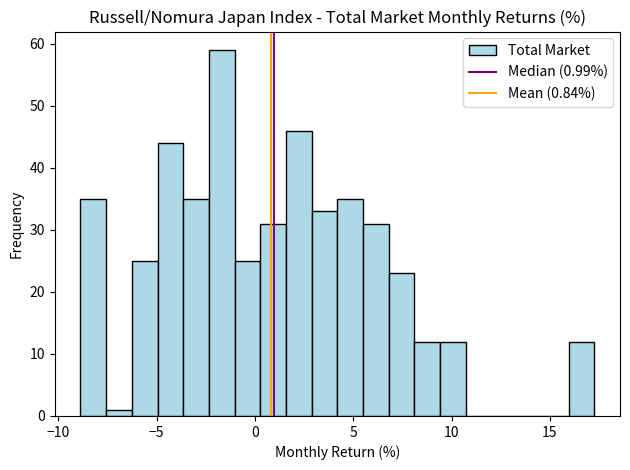

Around what value on the x-axis is the tallest bar? Give the approximate position of its centre, as read against the axis.

-1.5